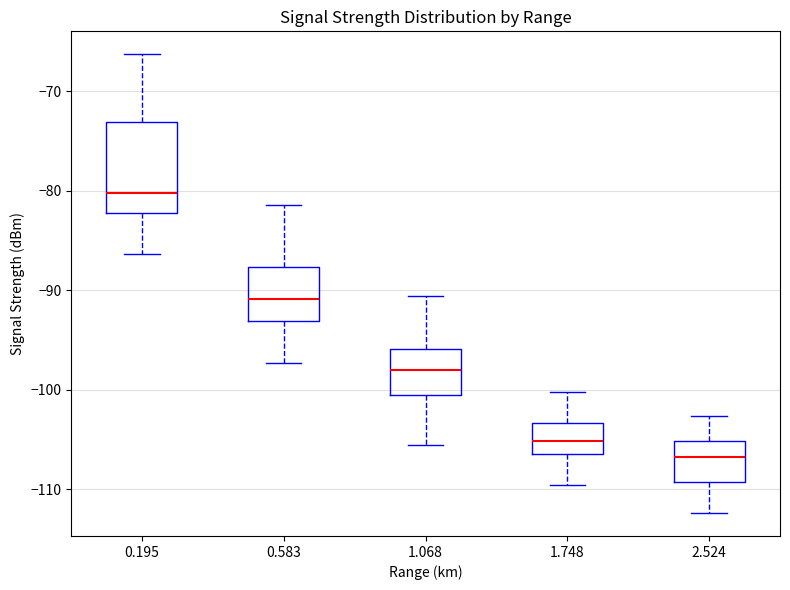

Comparing the boxes themselves (not the whiskers), which one is the tallest?

0.195